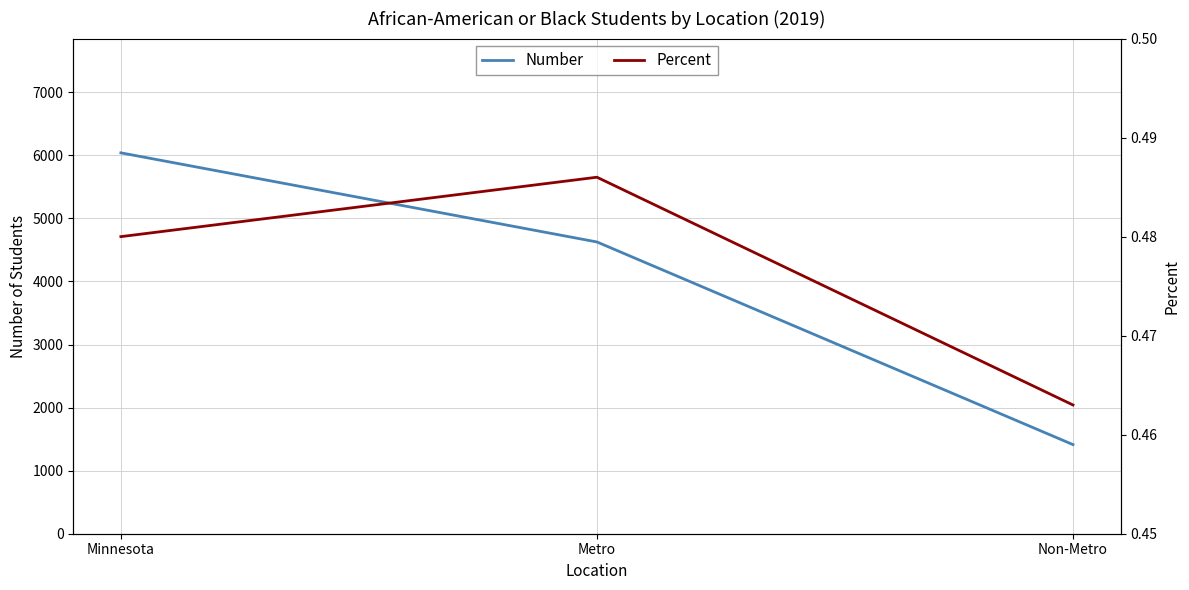

Which series has the largest total across all categories?

Number